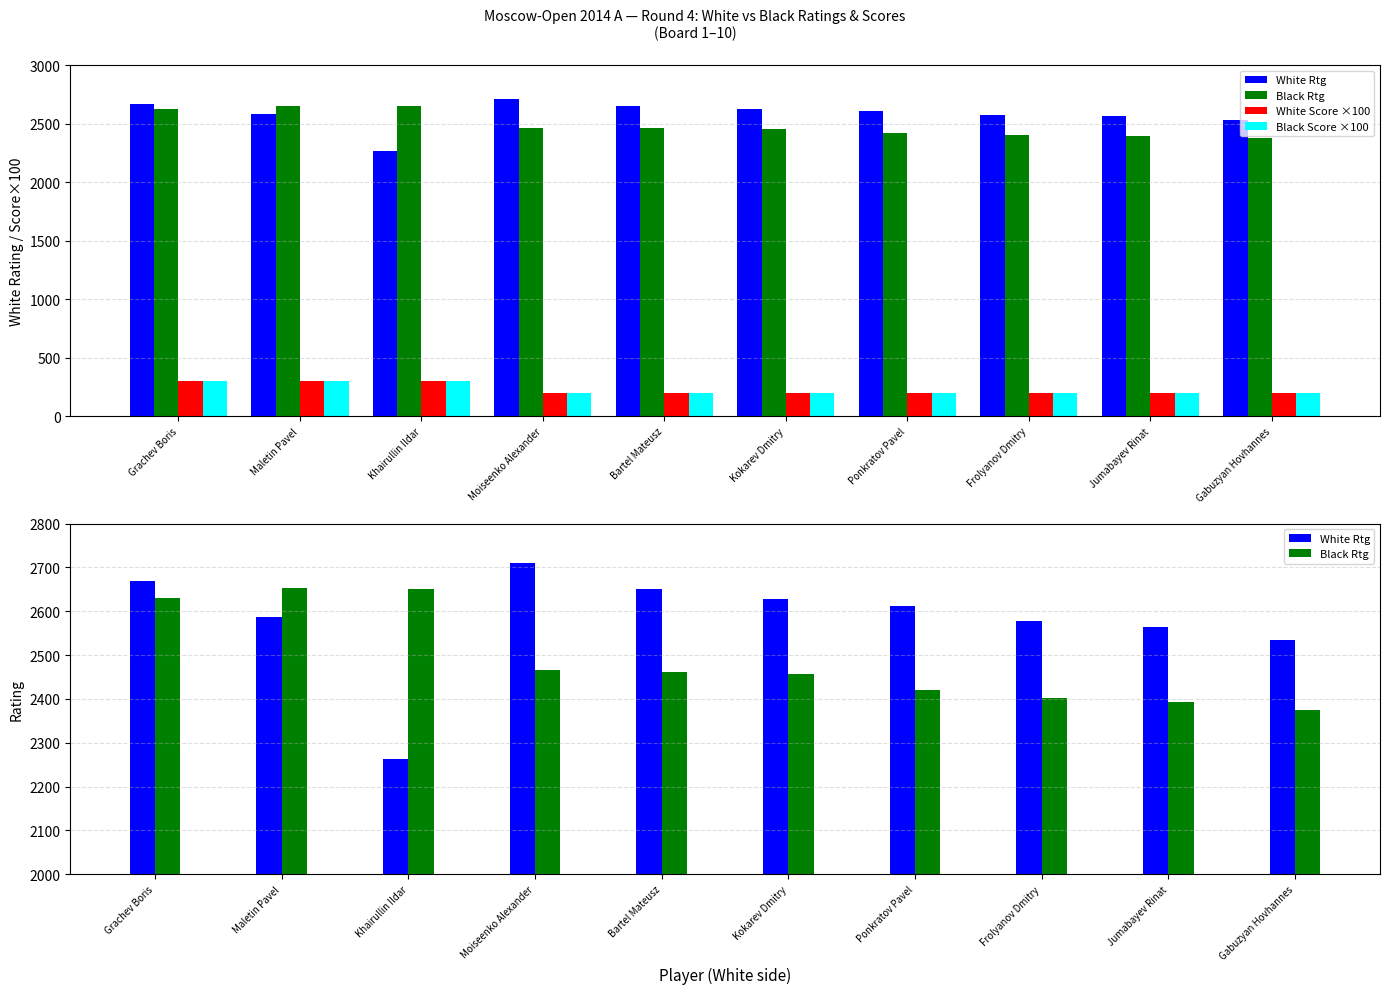

What is the total value across all series at Kokarev Dmitry?

5484